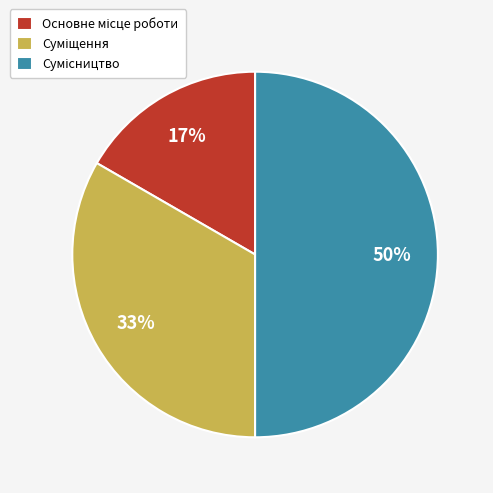

To the nearest percent, what is the difference between the largest and smallest slice percentages?

33%